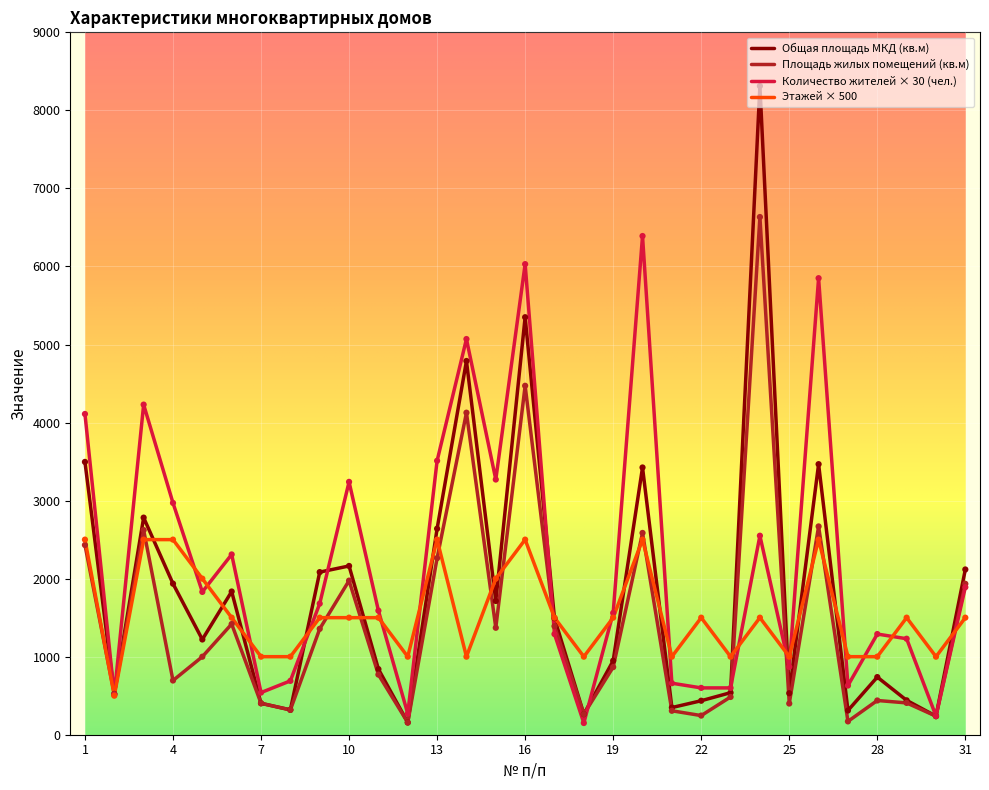

Which series has the largest range (max minus min)?

Общая площадь МКД (кв.м)